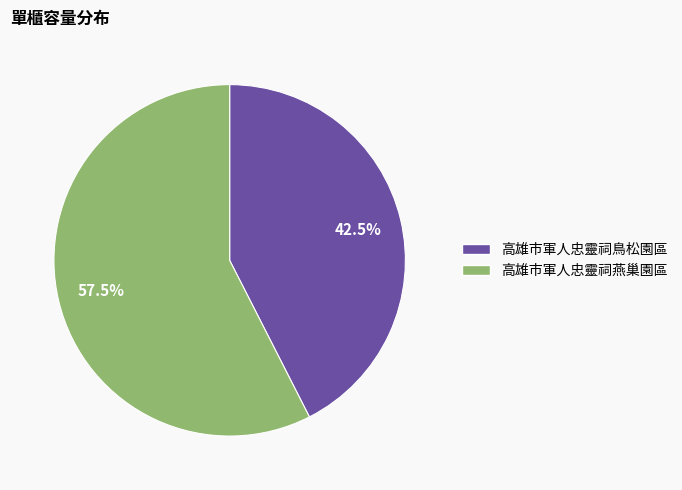

To the nearest percent, what is the average slice percentage?

50%